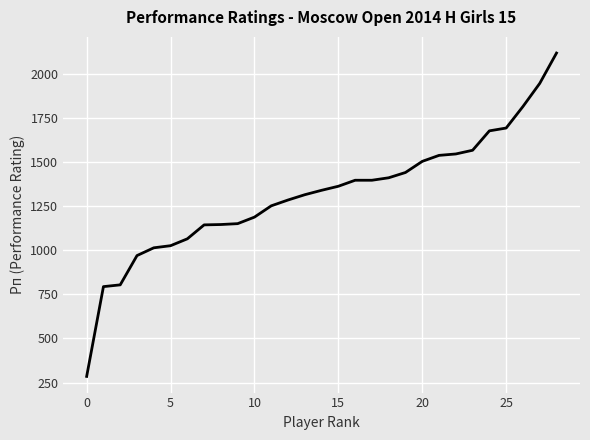

What is the maximum value shown in the chart?

2118